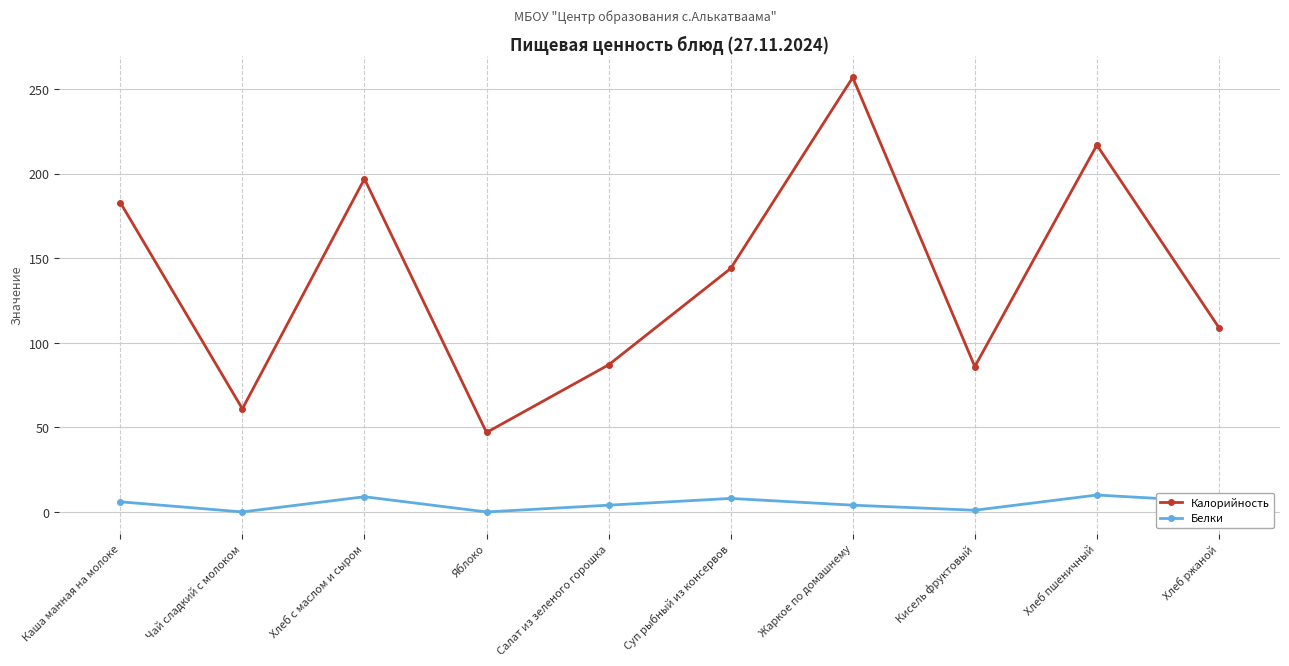

The value of Калорийность at Хлеб ржаной is 167. True or false?

False